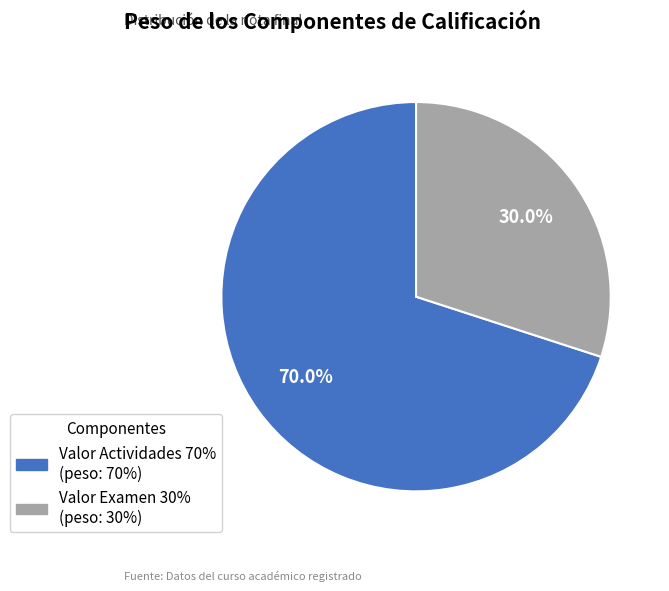

What percentage do Valor Actividades 70% and Valor Examen 30% together represent?

100.0%